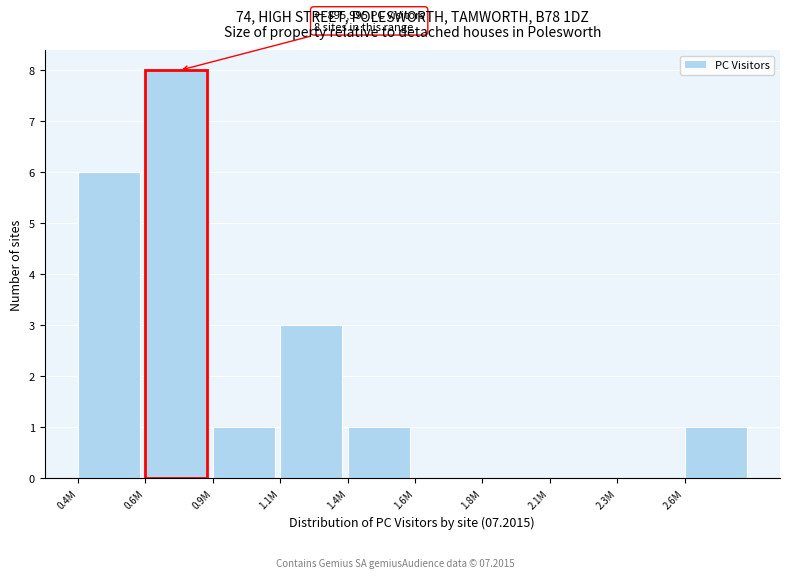

Reading left to right, transcribe all the data shown in this chart.

0.4M=6	0.6M=8	0.9M=1	1.1M=3	1.4M=1	1.6M=0	1.8M=0	2.1M=0	2.3M=0	2.6M=1